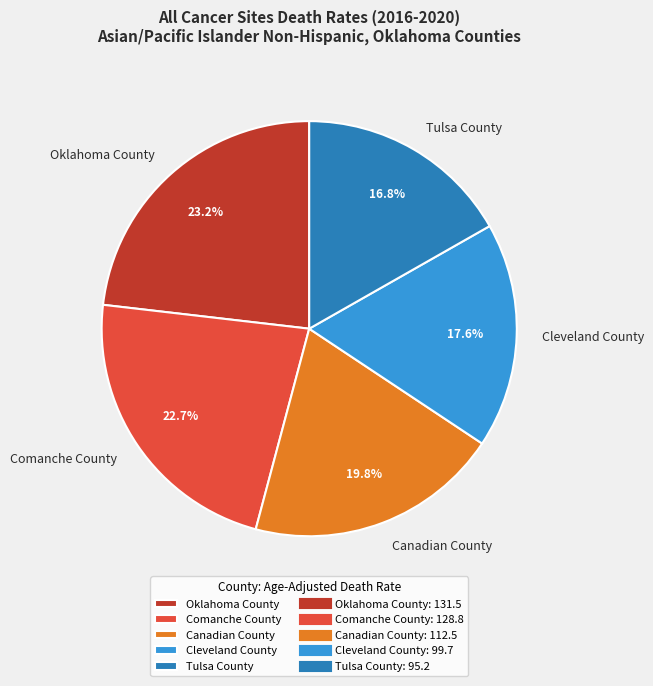

Which slice is the smallest?

Tulsa County